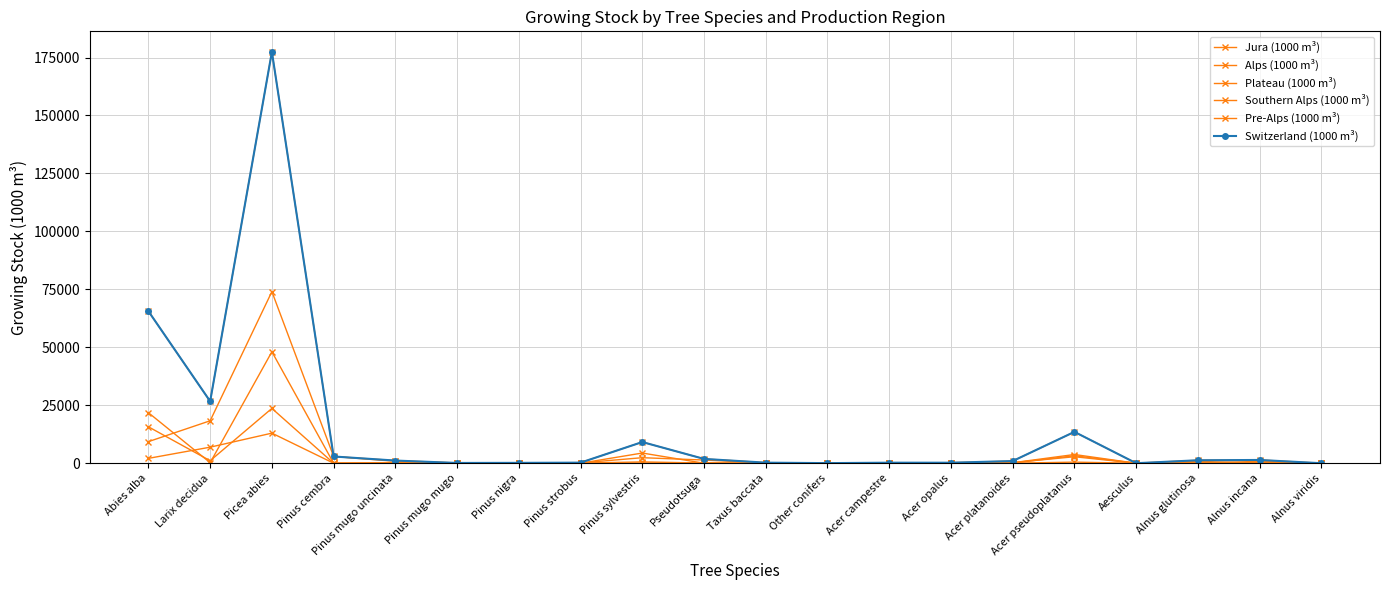

Is it true that Alps (1000 m³) equals 4393 at Pinus sylvestris?

True